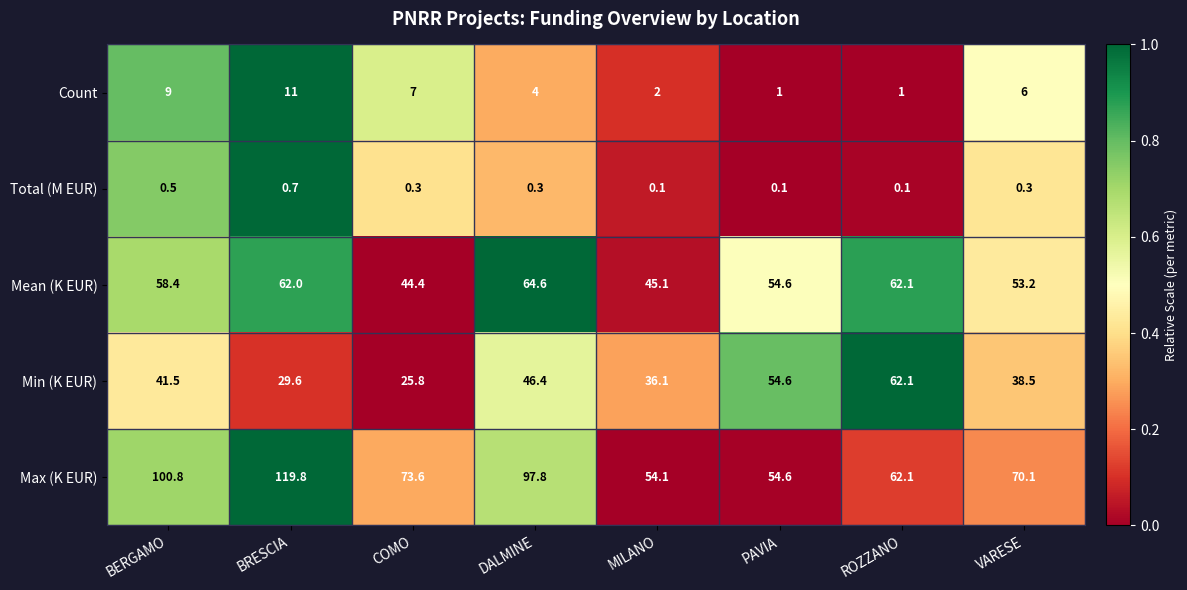

At which label is Mean (K EUR) closest to 54?

PAVIA